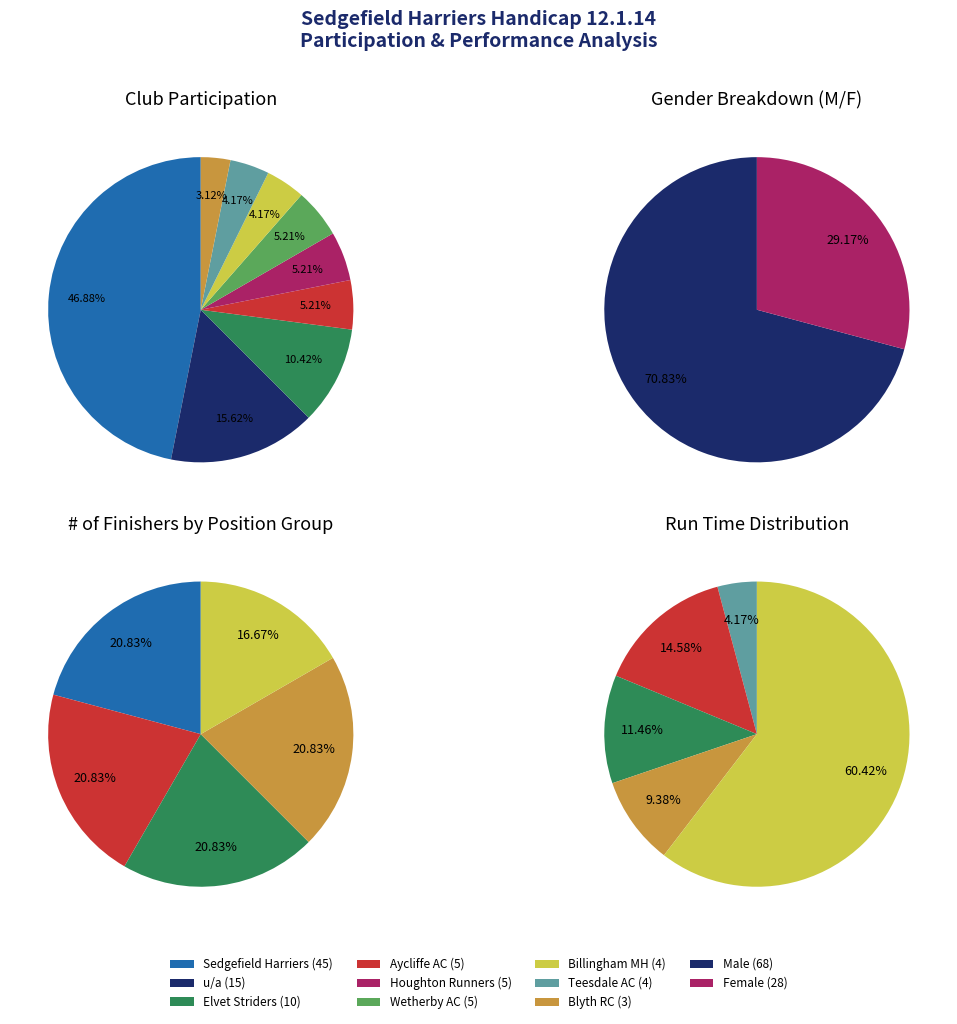

What percentage is the Teesdale AC slice, to the nearest percent?

4%